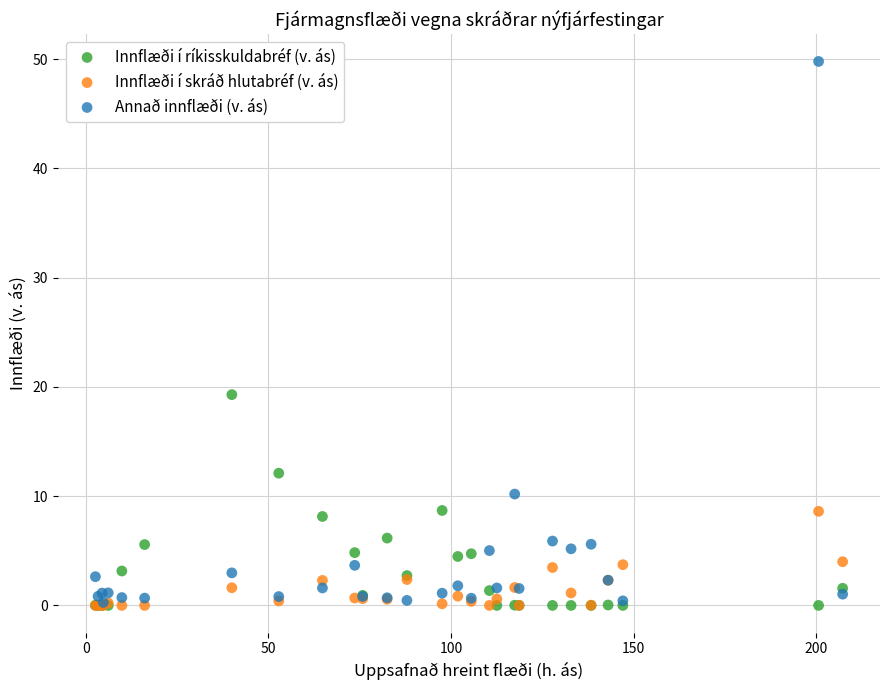

In the Annað innflæði (v. ás) series, what Y value is closest to 25?

10.2